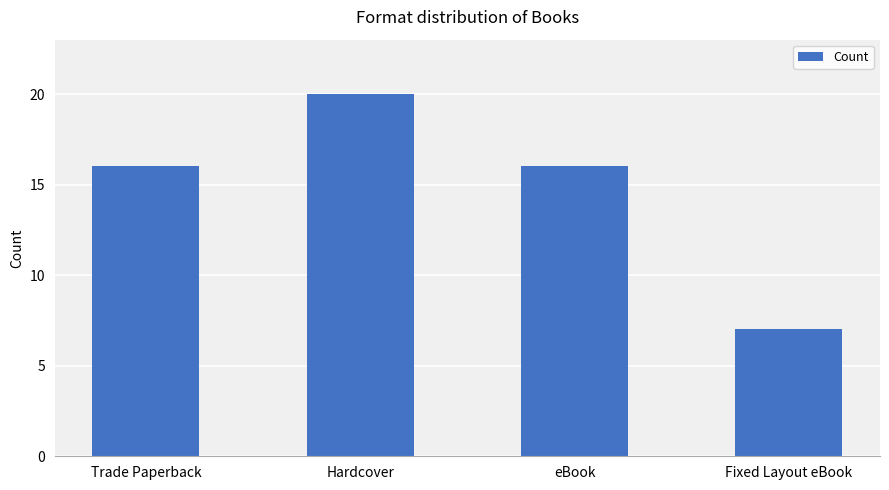

Reading right to left, transcribe all the data shown in this chart.

7	16	20	16